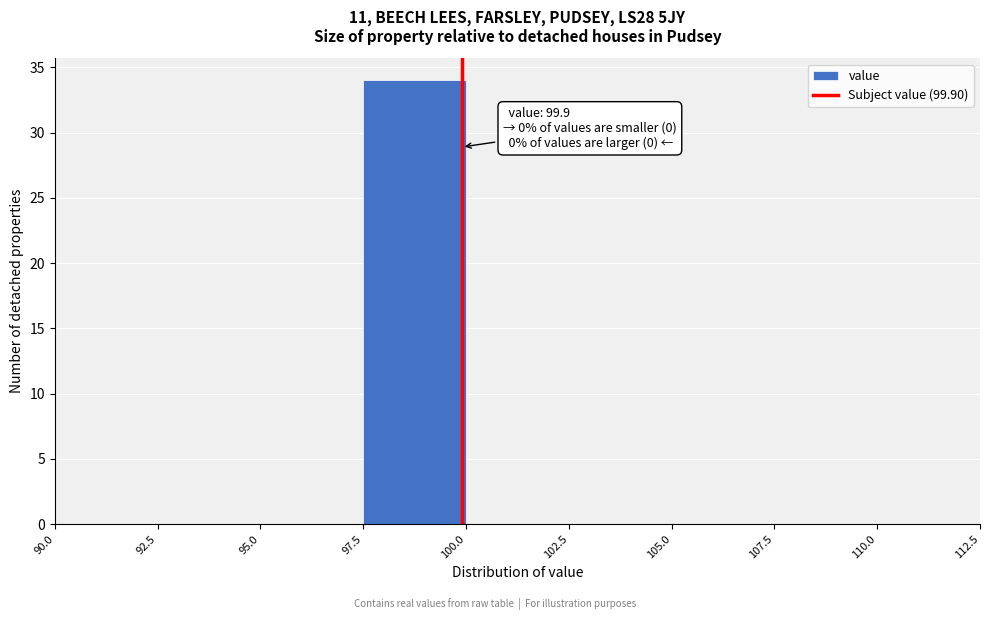

Over which range of the x-axis is the bar tallest?

97.5 to 100.0